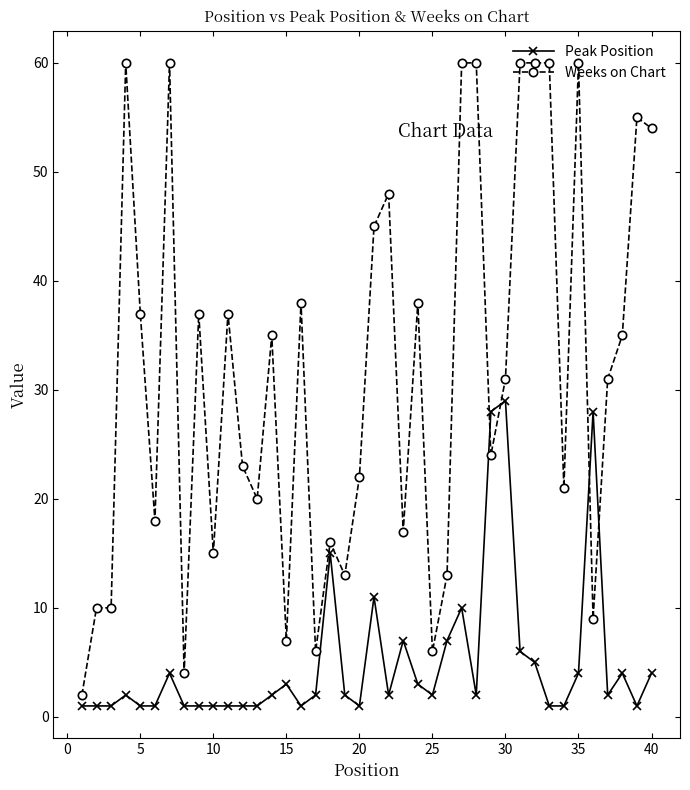

Rank the series by their maximum value, from highest to lowest.

Weeks on Chart, Peak Position